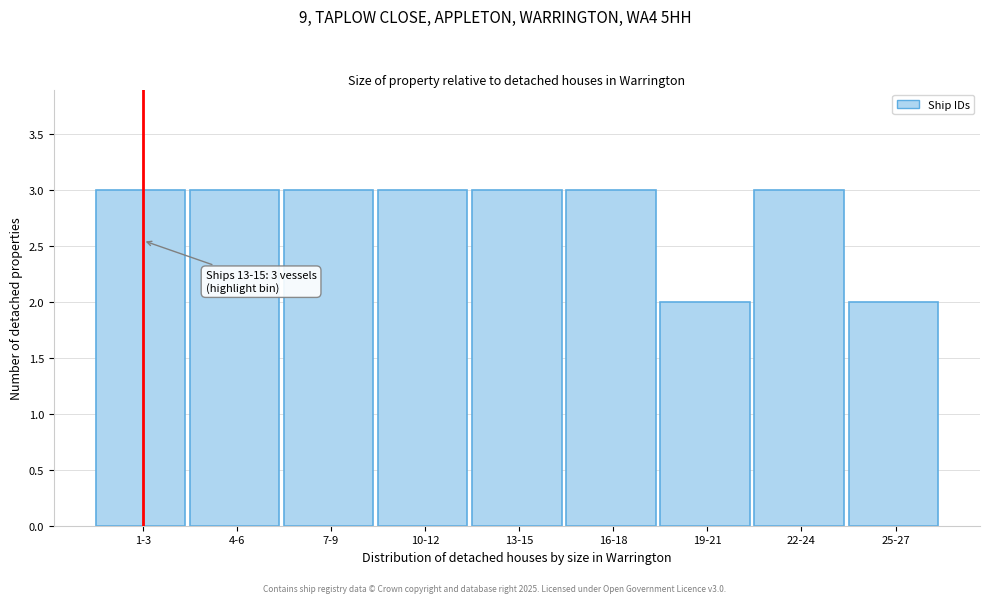

Reading left to right, extract all data points from this chart.

3	3	3	3	3	3	2	3	2